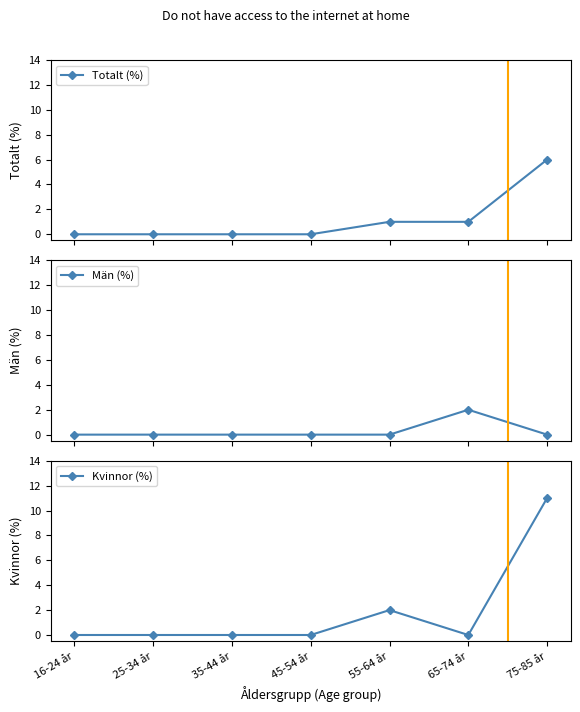

List the series in order of their peak value, lowest first.

Män (%), Totalt (%), Kvinnor (%)